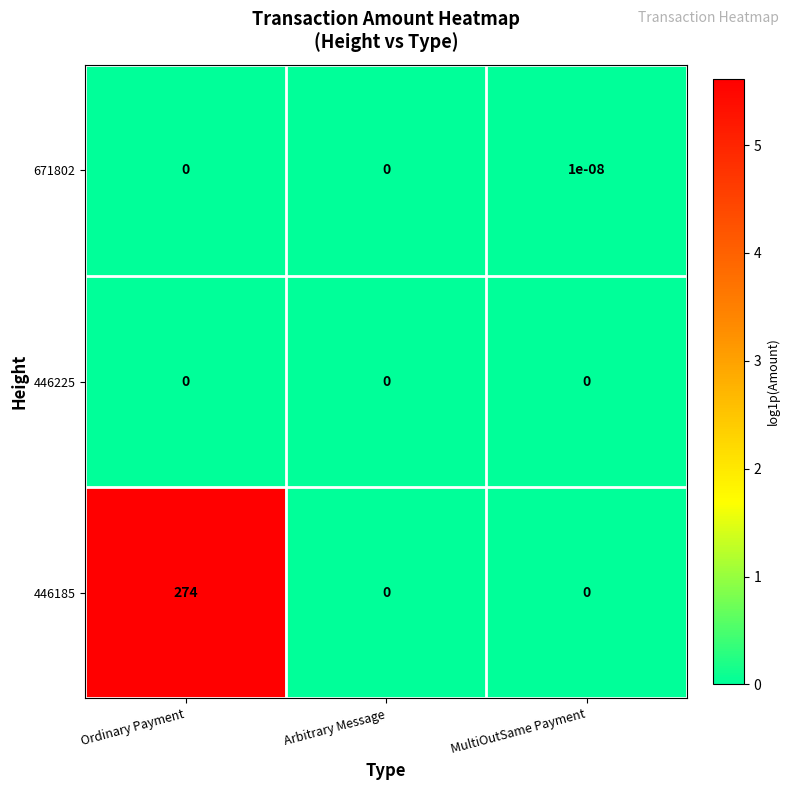

Between Ordinary Payment and MultiOutSame Payment, which series saw the biggest shift?

446185